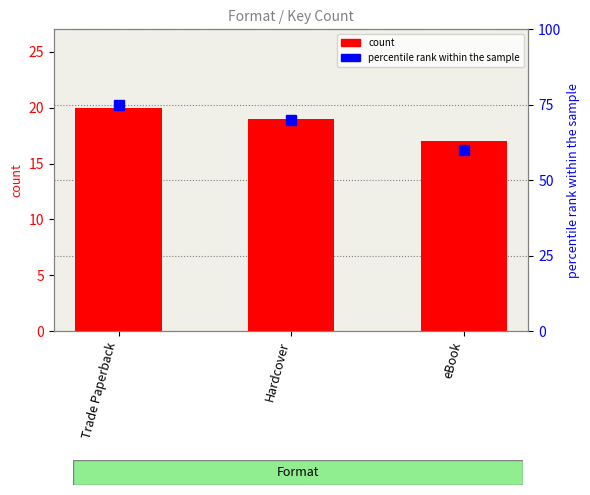

At which label does the data first exceed 19?

Trade Paperback